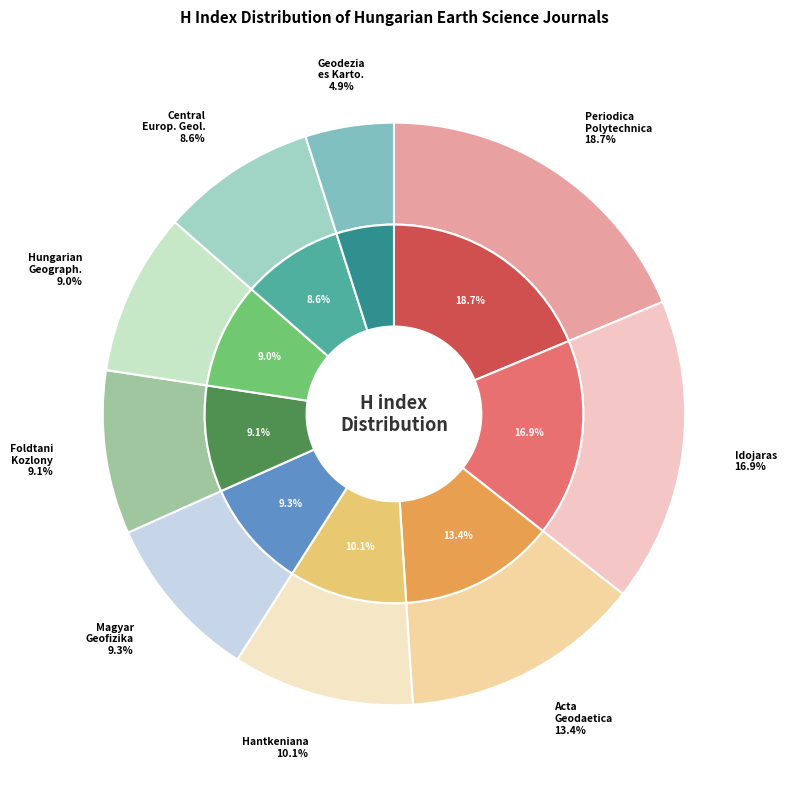

What is the total percentage of Acta Geodaetica et Geophysica and Foldtani Kozlony?

22.4%